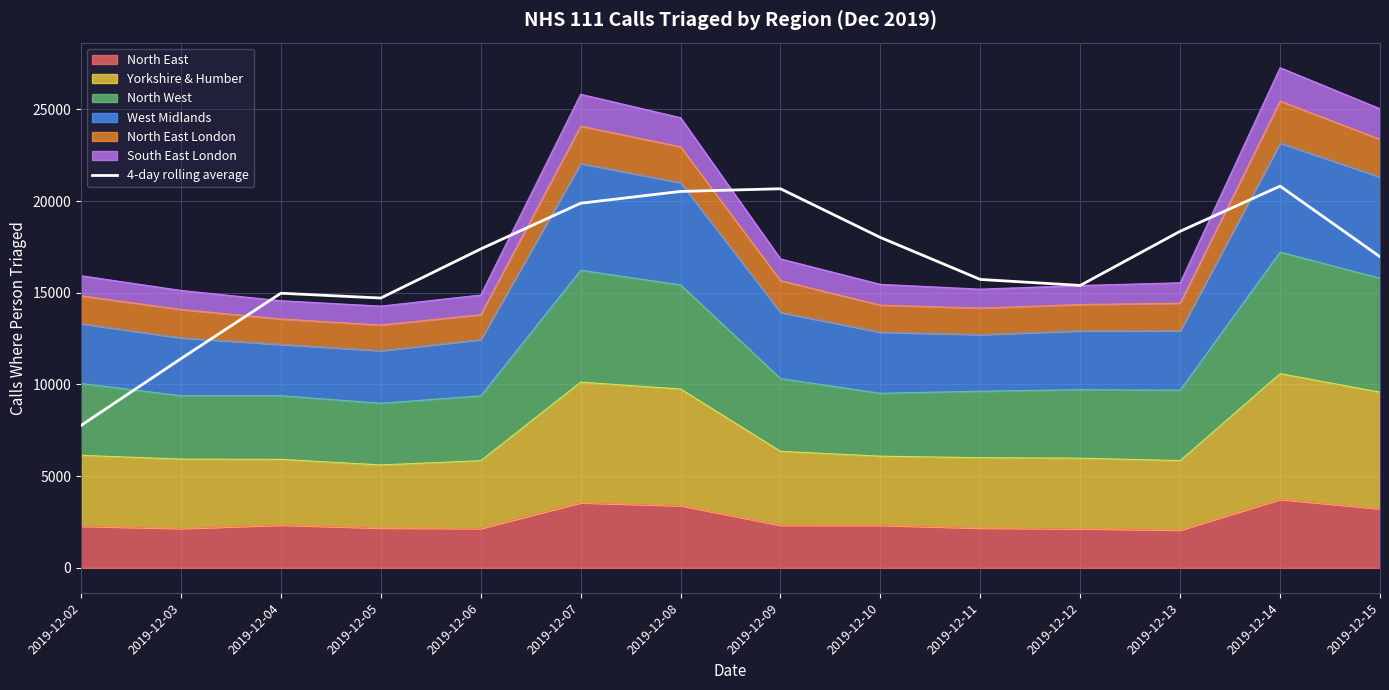

What value does the data have at 2019-12-08?

20524.5